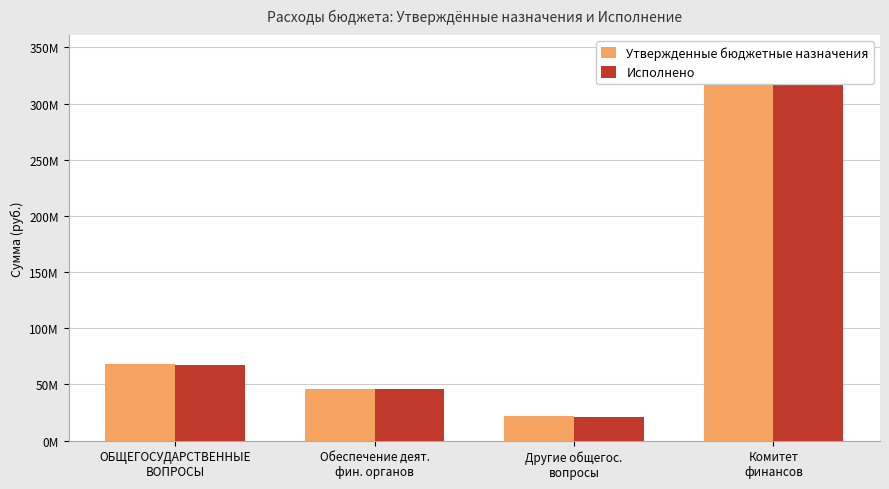

What is the difference between the Исполнено values at Обеспечение деят.
фин. органов and Комитет
финансов?

297190009.6